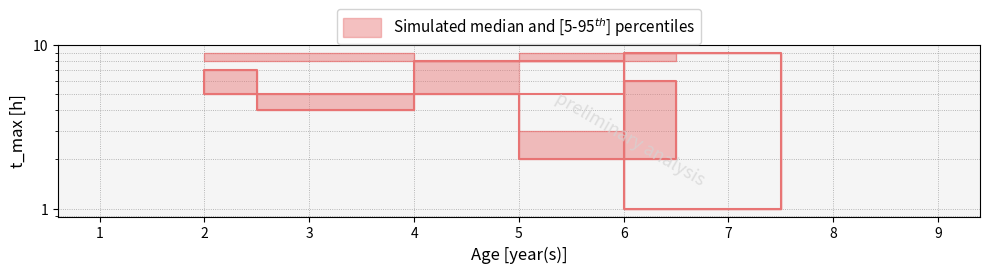

What is the value of the upper point at the 7th from the left?

9